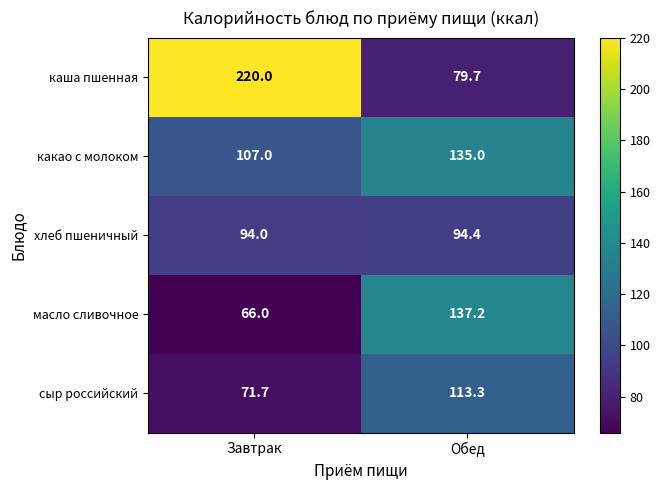

List the series in order of their peak value, lowest first.

хлеб пшеничный, сыр российский, какао с молоком, масло сливочное, каша пшенная